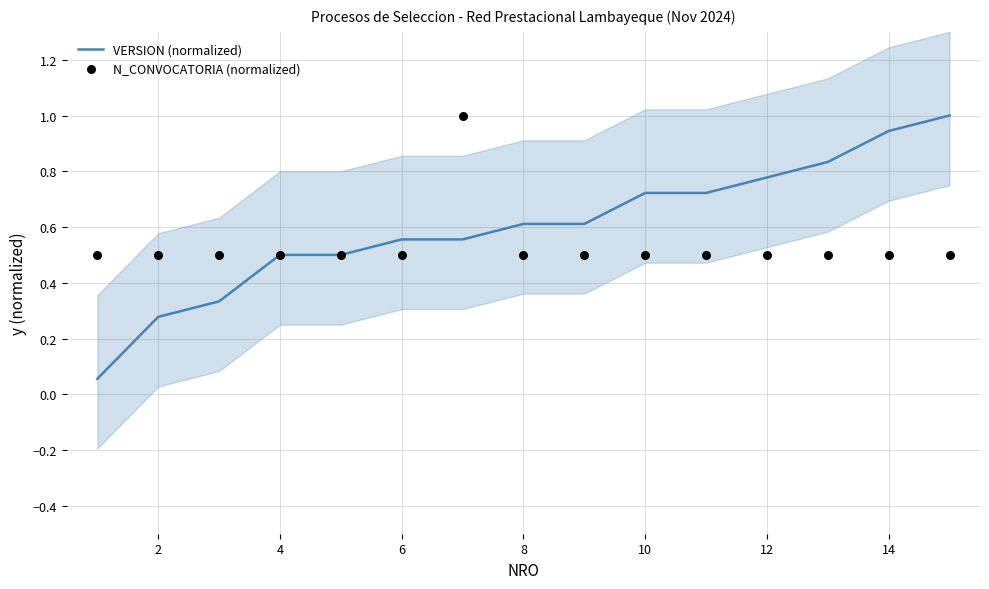

At how many categories does at least one series exceed 0?

15